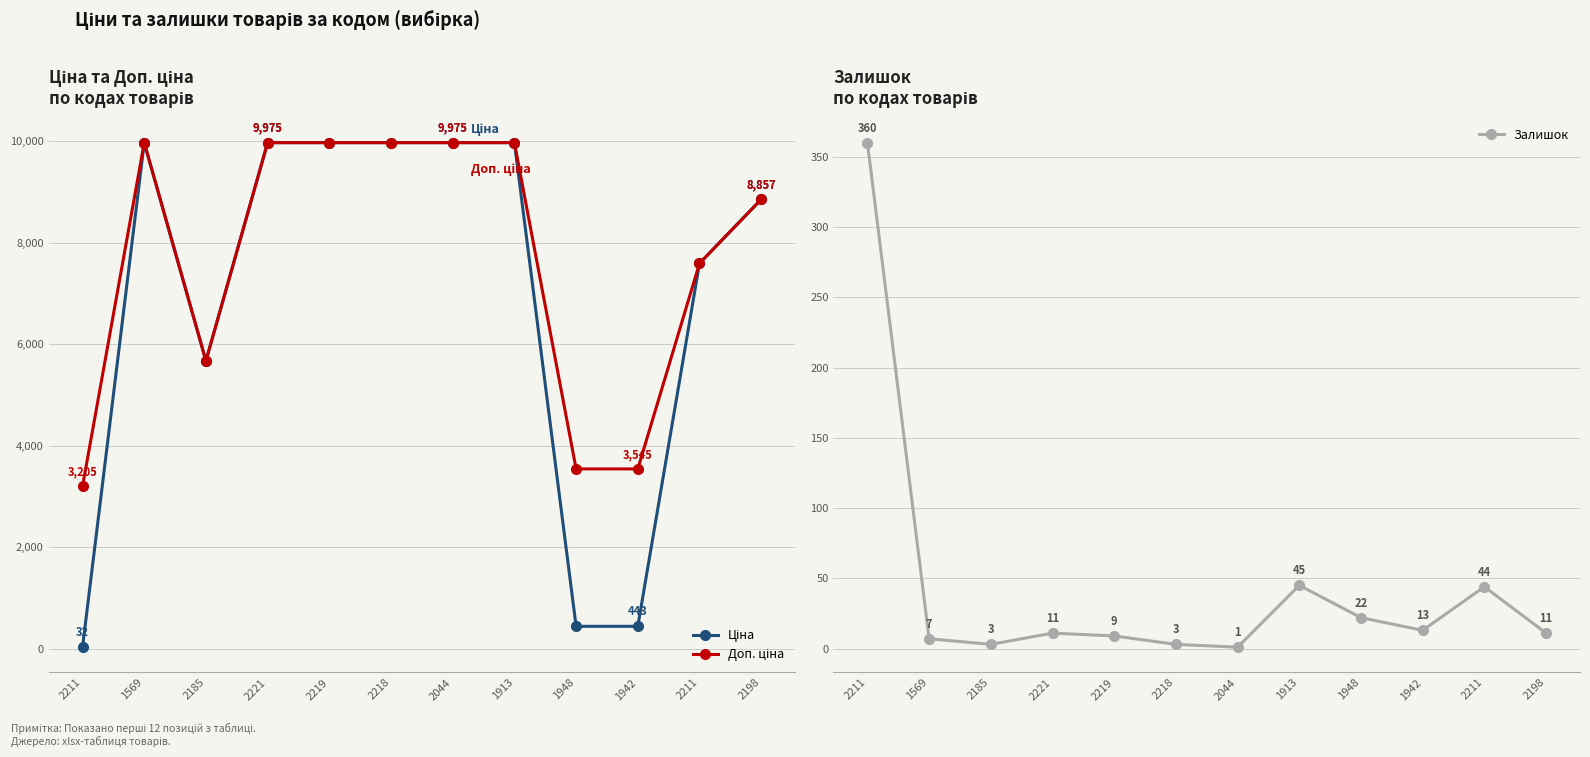

How many data points in Залишок are above 11?

5